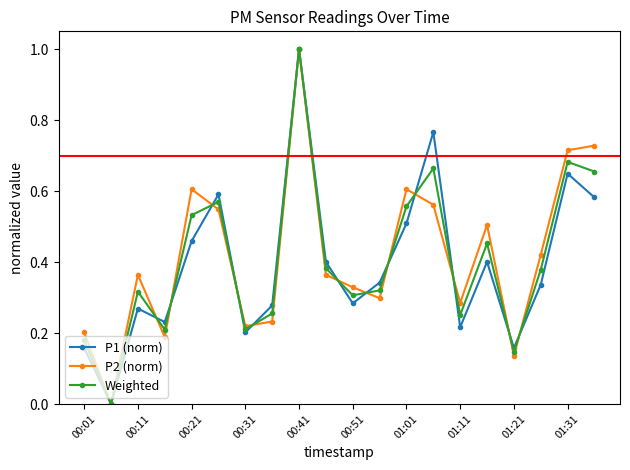

True or false: P2 (norm) has more than 2 points higher than both neighbors.

True